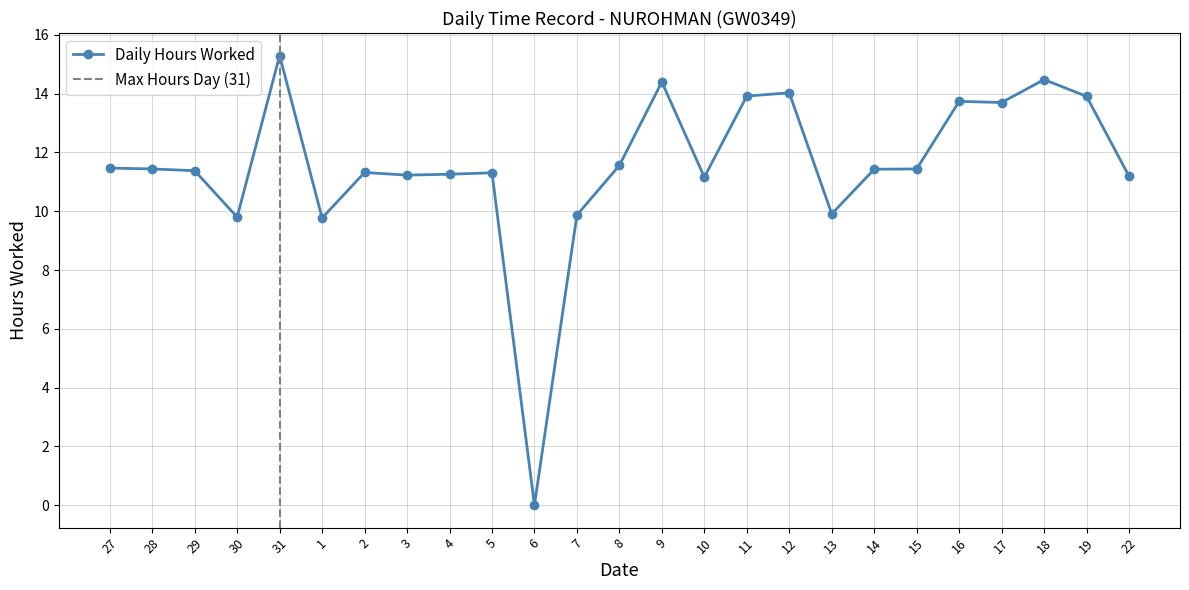

How many data points are less than 11?

5